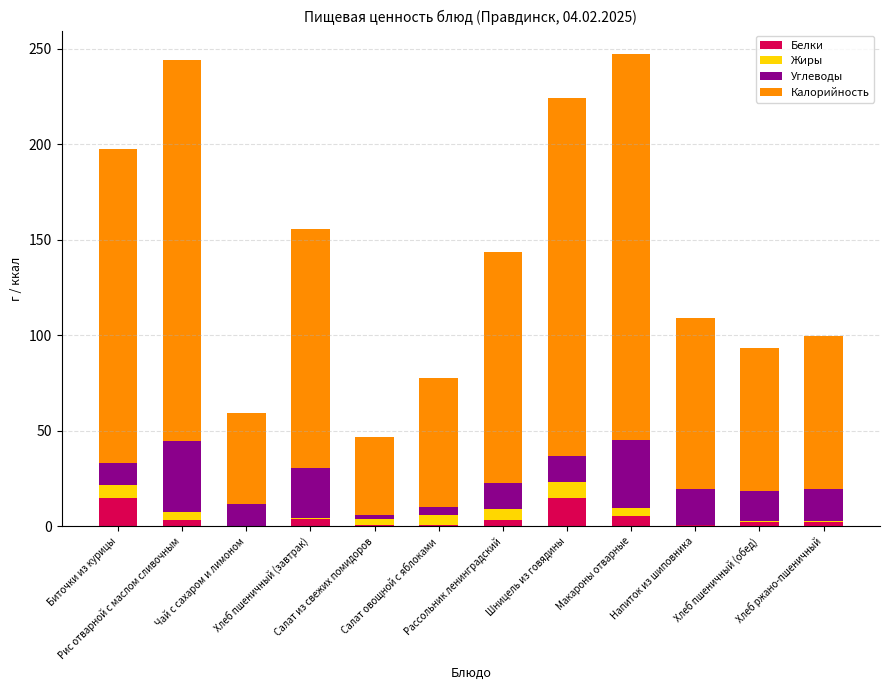

What are all the series names shown in the legend?

Белки, Жиры, Углеводы, Калорийность